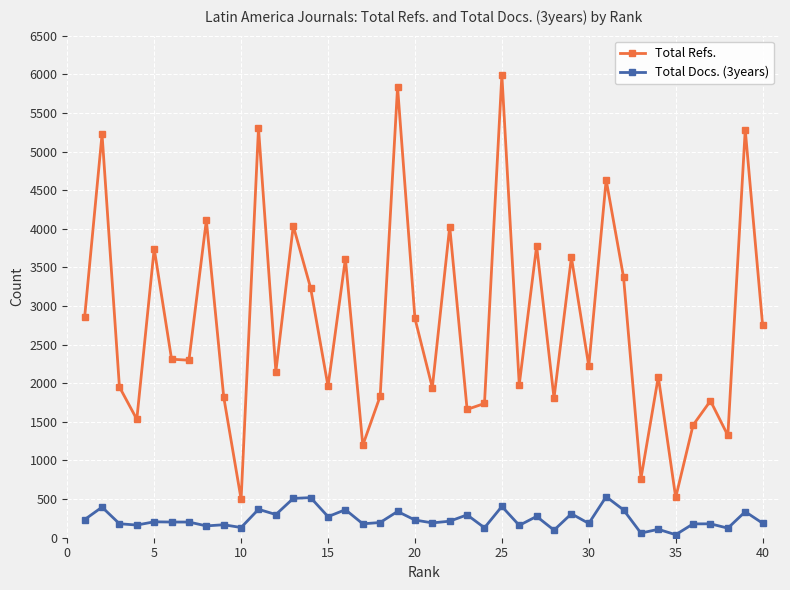

What are all the series names shown in the legend?

Total Refs., Total Docs. (3years)